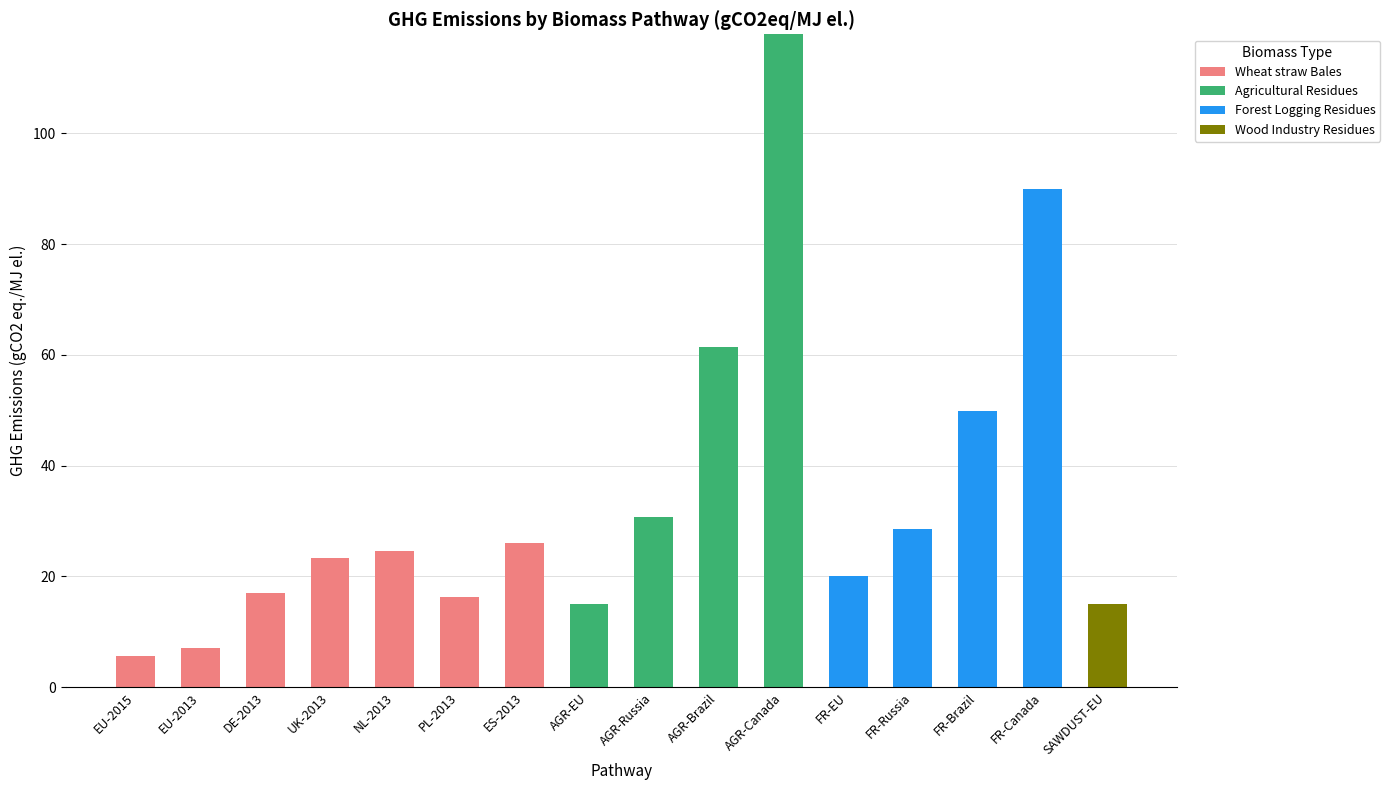

What is the highest value of the Wheat straw Bales series?

26.0